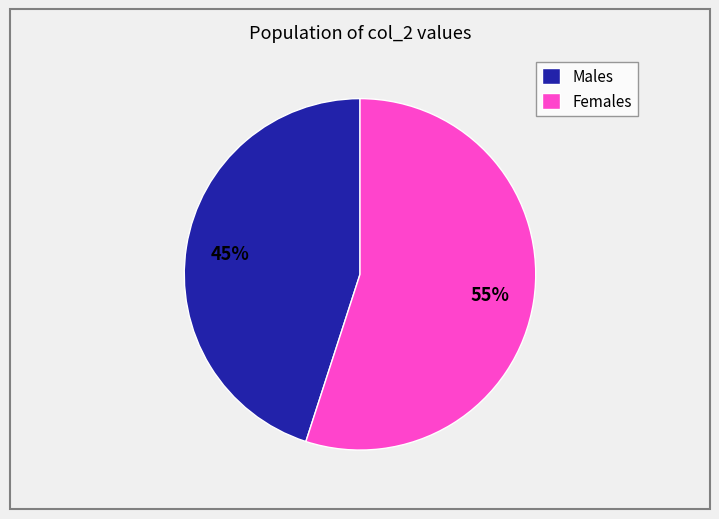

Which has a higher value, Females or Males?

Females